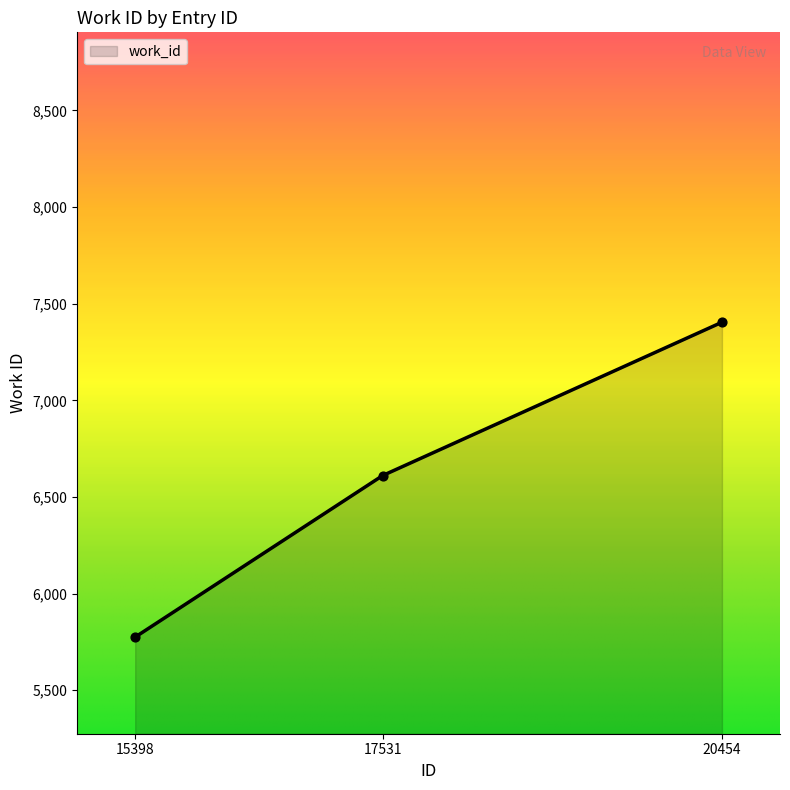

Approximately how many times larger is the value at 17531 compared to 20454?

0.9